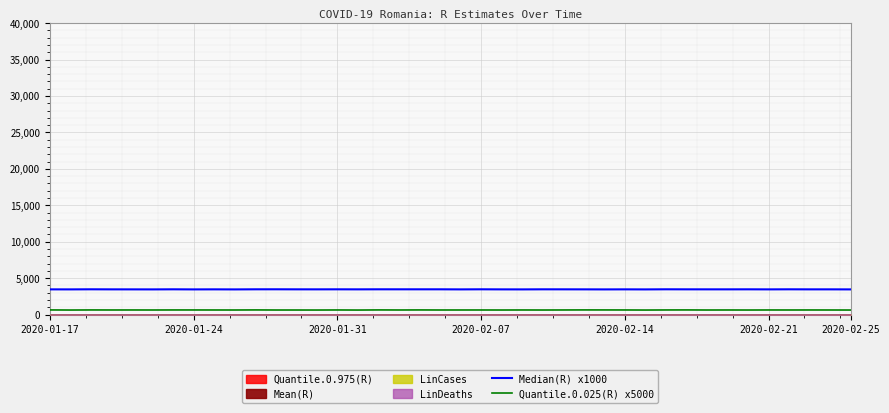

What position from the left is 17?

18